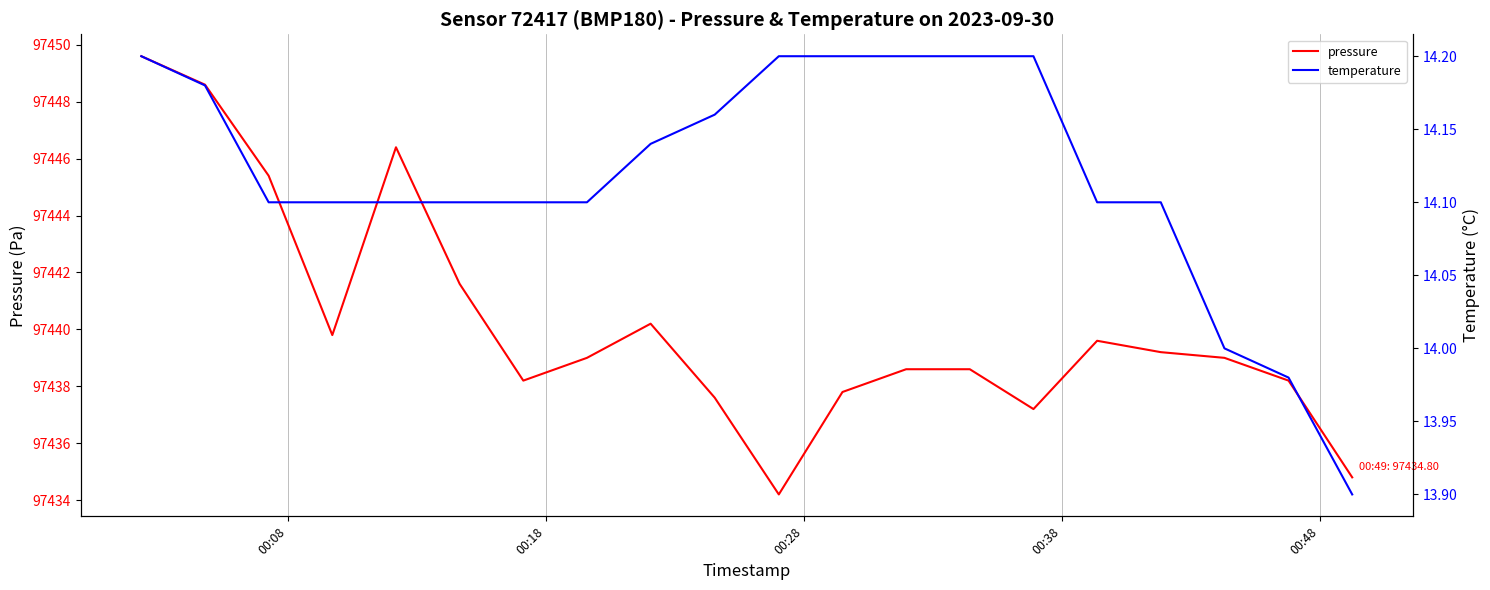

What is the maximum value for pressure?

97449.6